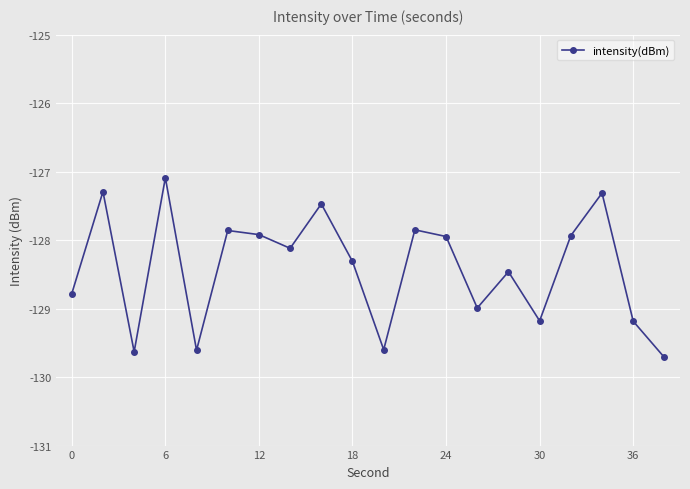

How many points are higher than both their immediate neighbors (excluding endpoints)?

7